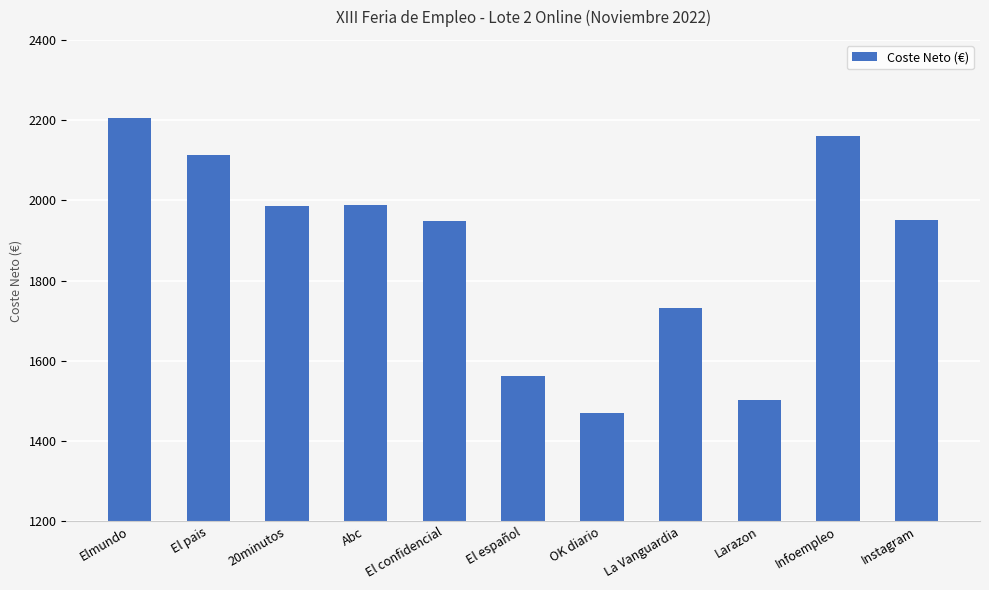

What is the maximum value shown in the chart?

2205.0